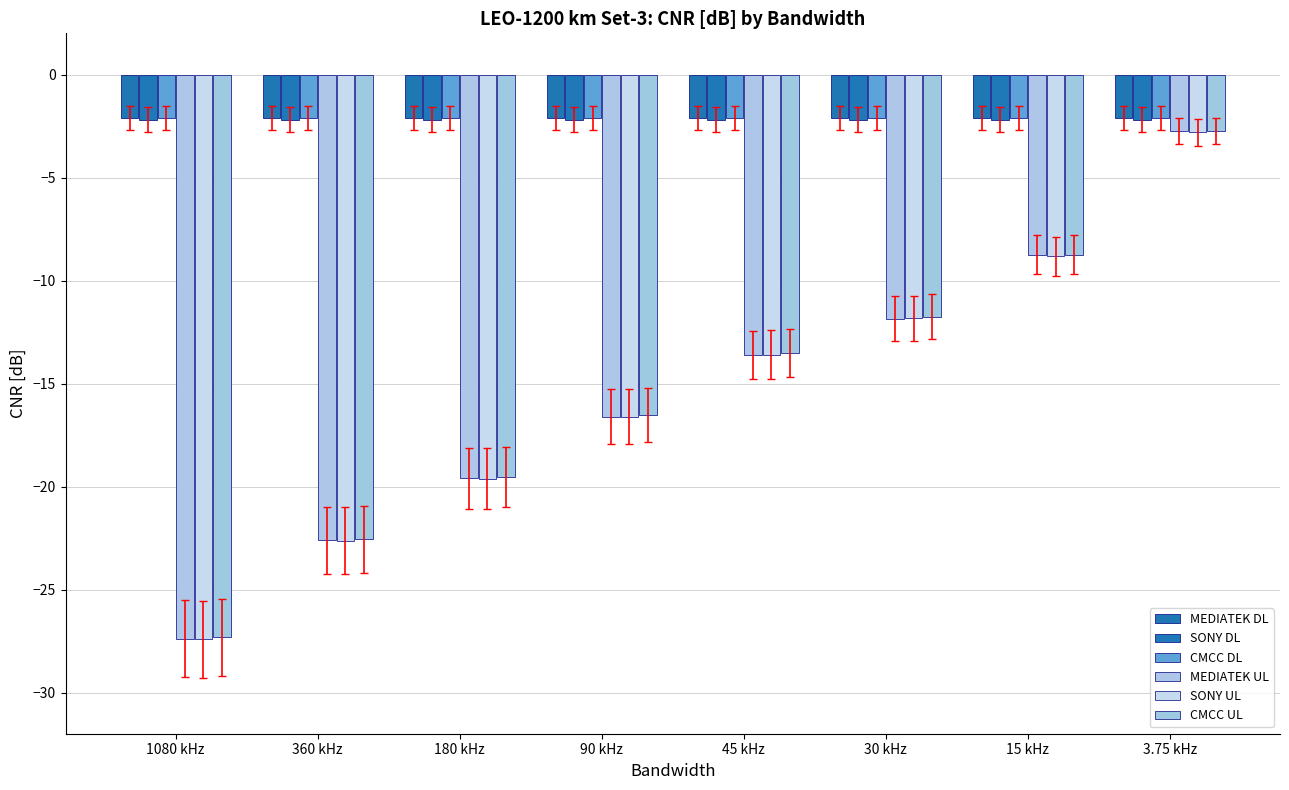

What is the approximate value of MEDIATEK DL at 15 kHz?

-2.1